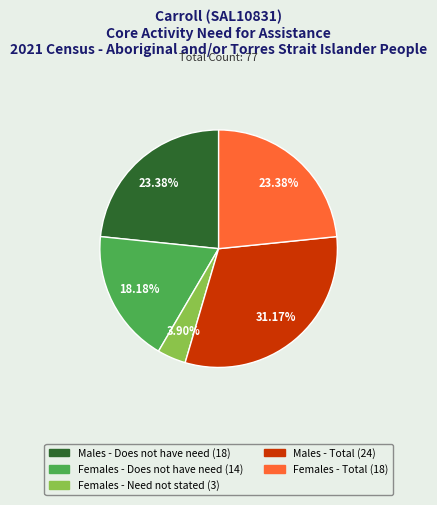

Count the number of slices in the pie.

5